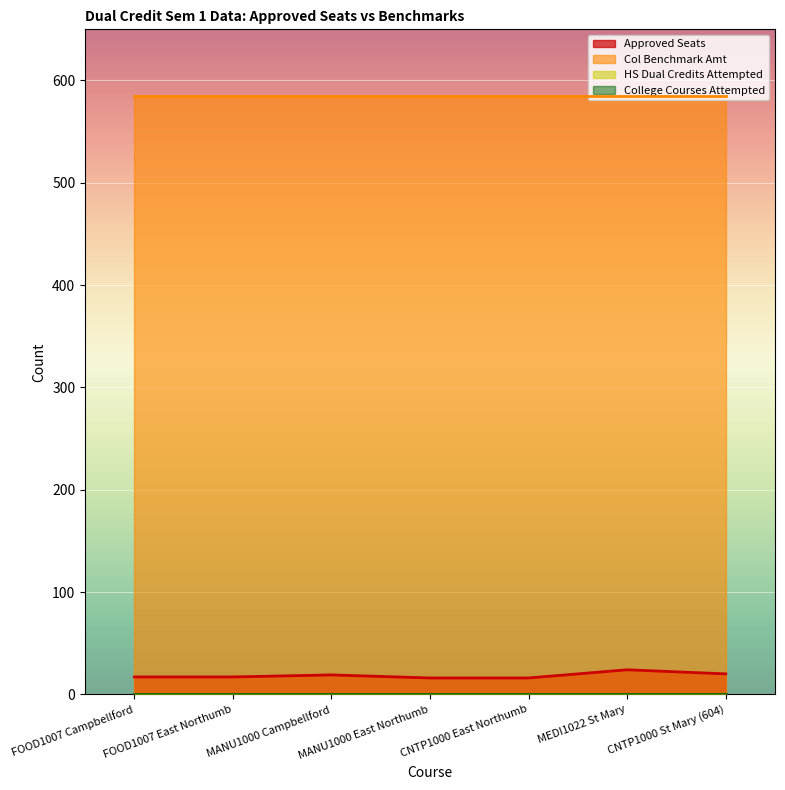

Reading left to right, transcribe all the data shown in this chart.

Approved Seats: FOOD1007 Campbellford=17	FOOD1007 East Northumb=17	MANU1000 Campbellford=19	MANU1000 East Northumb=16	CNTP1000 East Northumb=16	MEDI1022 St Mary=24	CNTP1000 St Mary (604)=20
Col Benchmark Amt: FOOD1007 Campbellford=585	FOOD1007 East Northumb=585	MANU1000 Campbellford=585	MANU1000 East Northumb=585	CNTP1000 East Northumb=585	MEDI1022 St Mary=585	CNTP1000 St Mary (604)=585
HS Dual Credits Attempted: FOOD1007 Campbellford=0	FOOD1007 East Northumb=0	MANU1000 Campbellford=0	MANU1000 East Northumb=0	CNTP1000 East Northumb=0	MEDI1022 St Mary=0	CNTP1000 St Mary (604)=0
College Courses Attempted: FOOD1007 Campbellford=0	FOOD1007 East Northumb=0	MANU1000 Campbellford=0	MANU1000 East Northumb=0	CNTP1000 East Northumb=0	MEDI1022 St Mary=0	CNTP1000 St Mary (604)=0